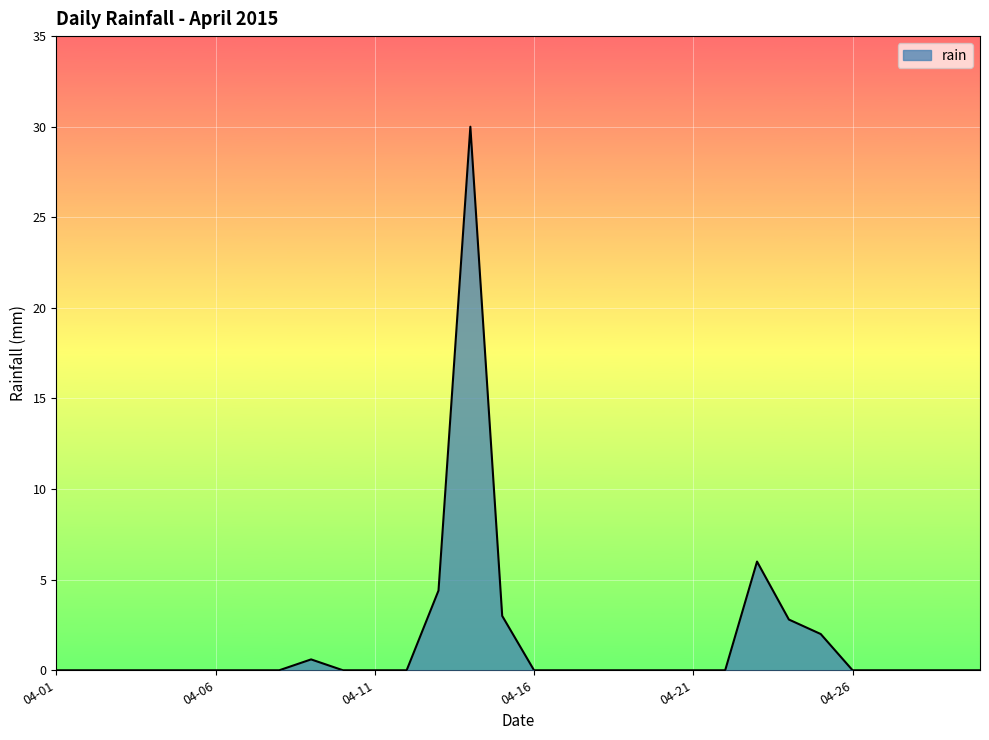

What is the difference between the maximum and minimum values?

30.0